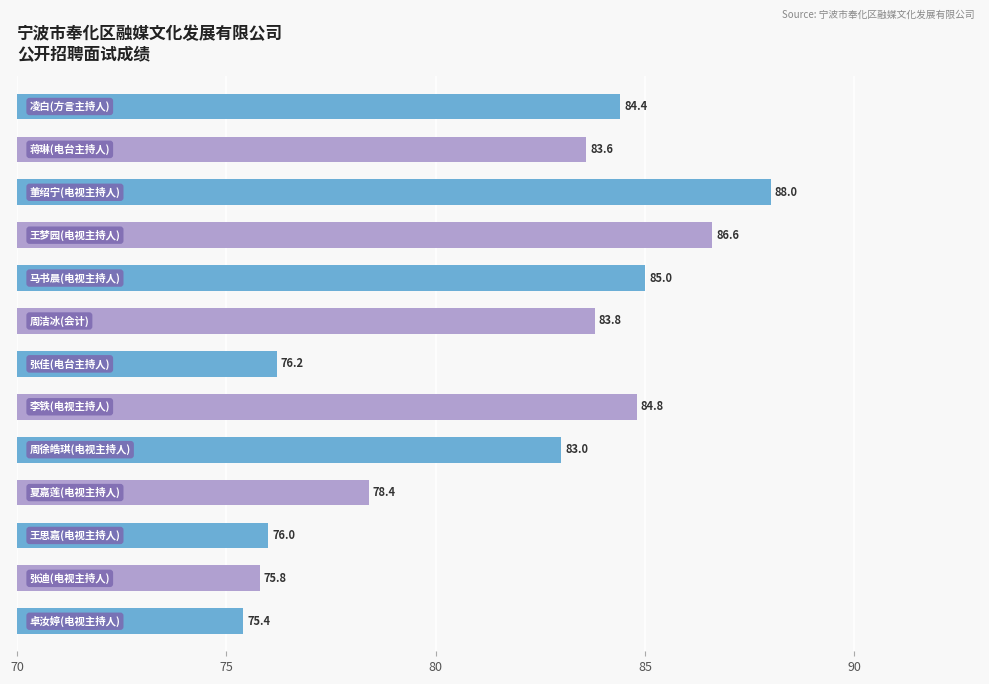

What is the value of the 8th bar from the top?

84.8